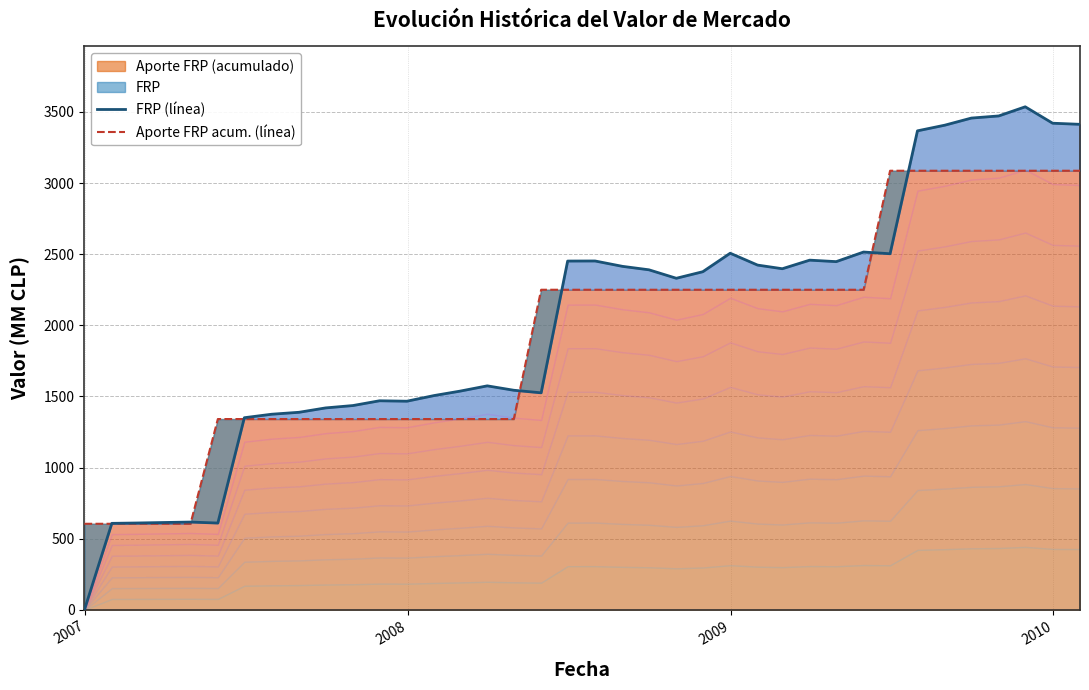

Which series has the largest range (max minus min)?

FRP (línea)